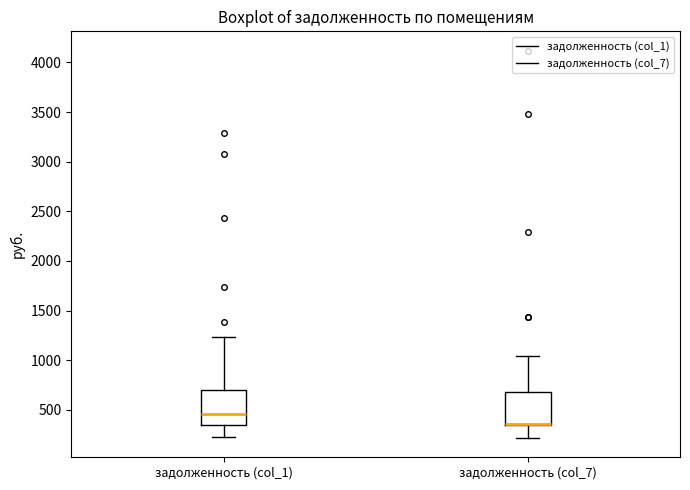

Reading left to right, read every box against the y-axis: the position of its median line, the range the box covers, and the ends of its whiskers. The values are not printed on the chart, so give them approximately, as read against the axis.

задолженность (col_1): median 450, box 350 to 700, whiskers 250 to 1250
задолженность (col_7): median 350 (drawn on the box's lower edge), box 350 to 700, whiskers 200 to 1050